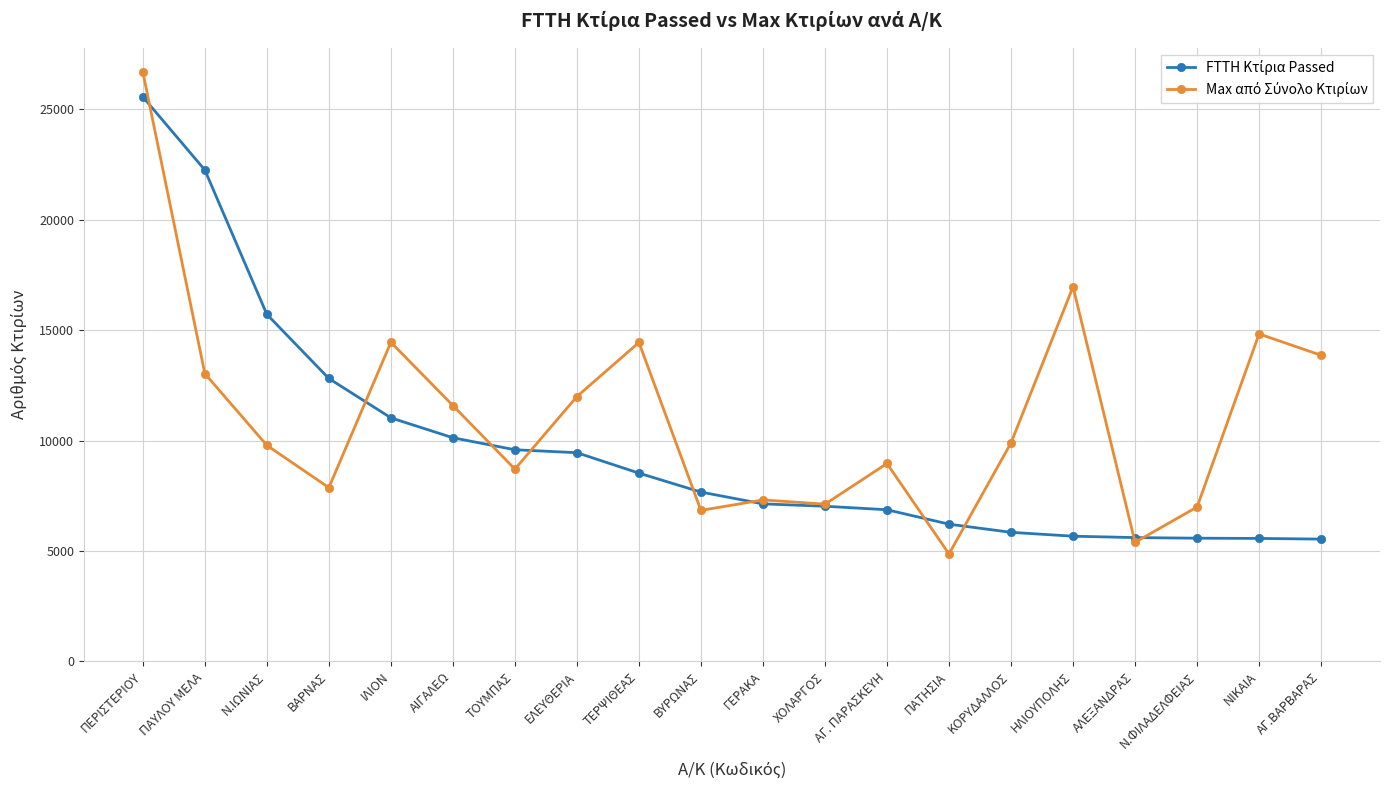

What is the label of the 6th point from the left?

ΑΙΓΑΛΕΩ